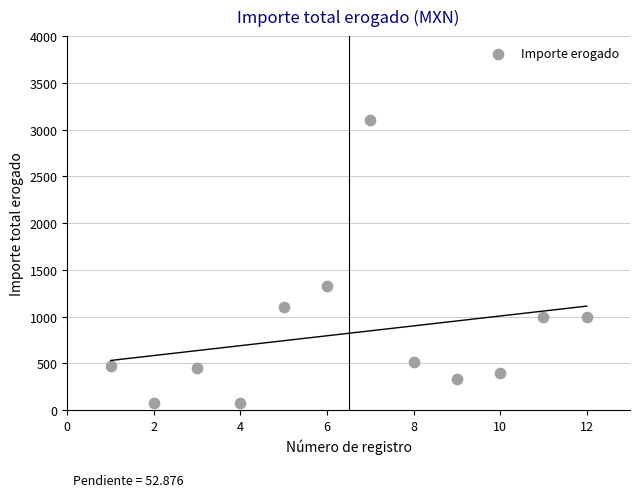

What Y value in the scatter plot is closest to 1586?

1330.0